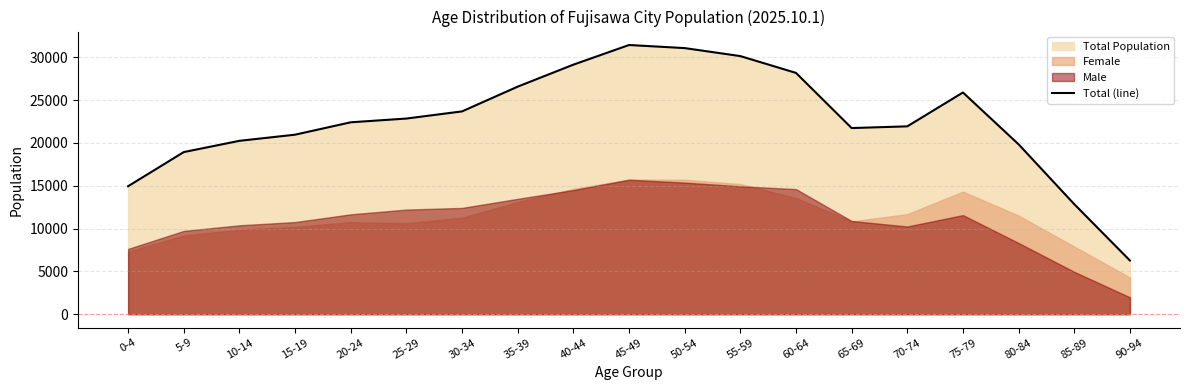

At which category does the chart reach its minimum across all series?

90-94